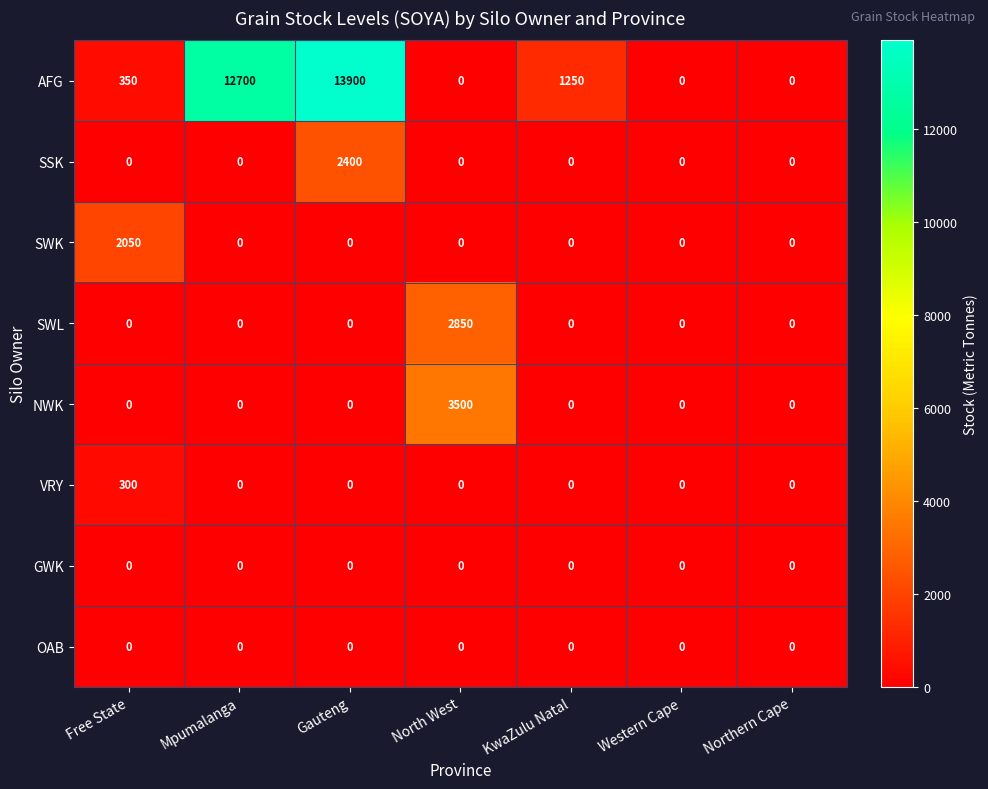

Is it true that GWK equals 0 at North West?

True